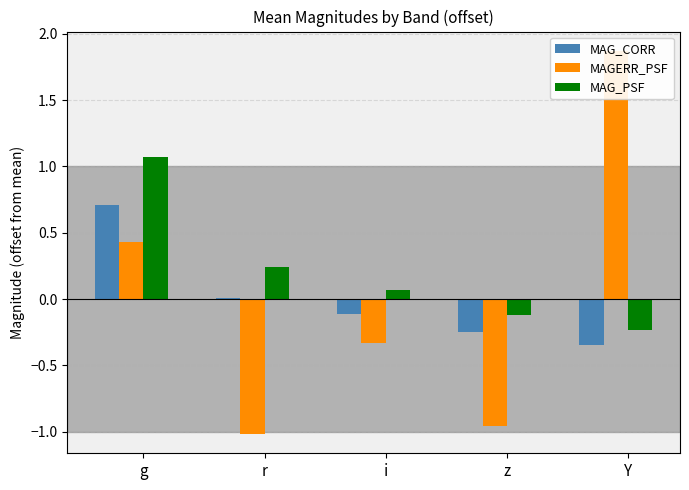

At which category does the chart reach its peak across all series?

Y